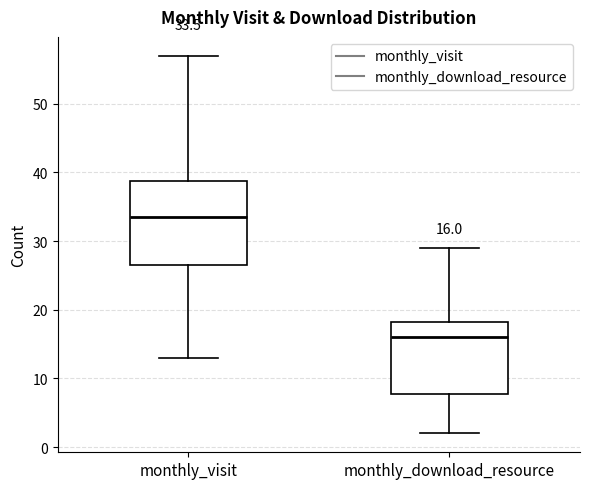

Which box's median line is the highest?

monthly_visit